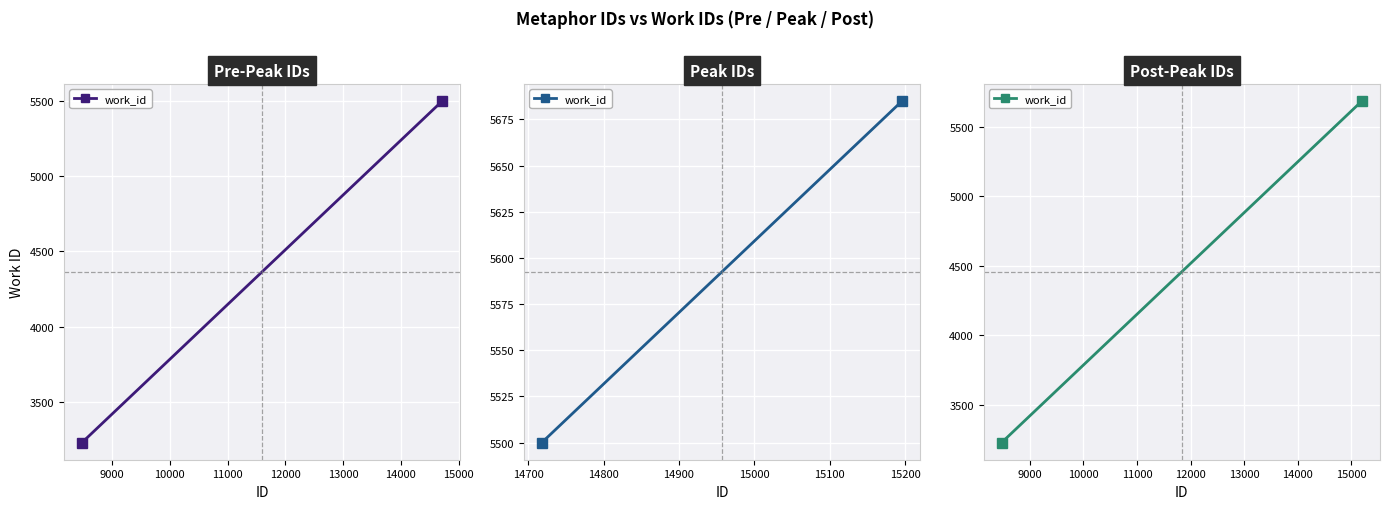

True or false: the data shows 9928 at 9000.

False